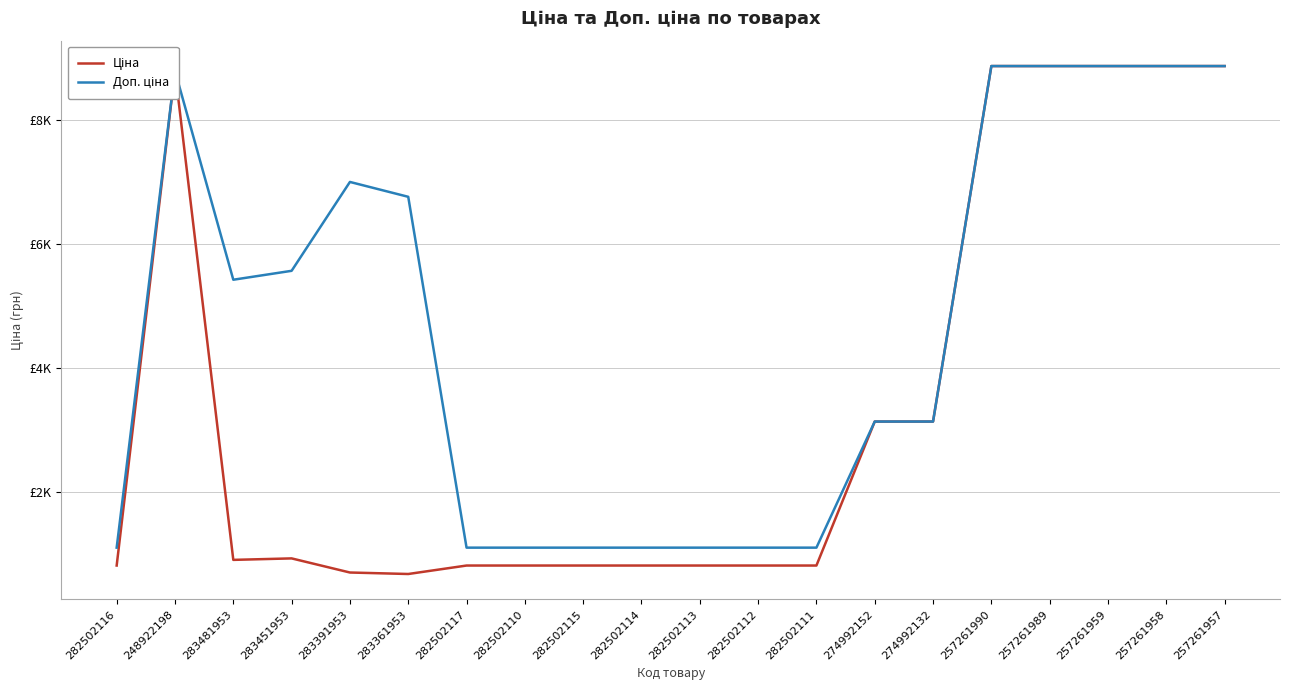

What is the value of the Доп. ціна point at the 1st from the left?

1101.8